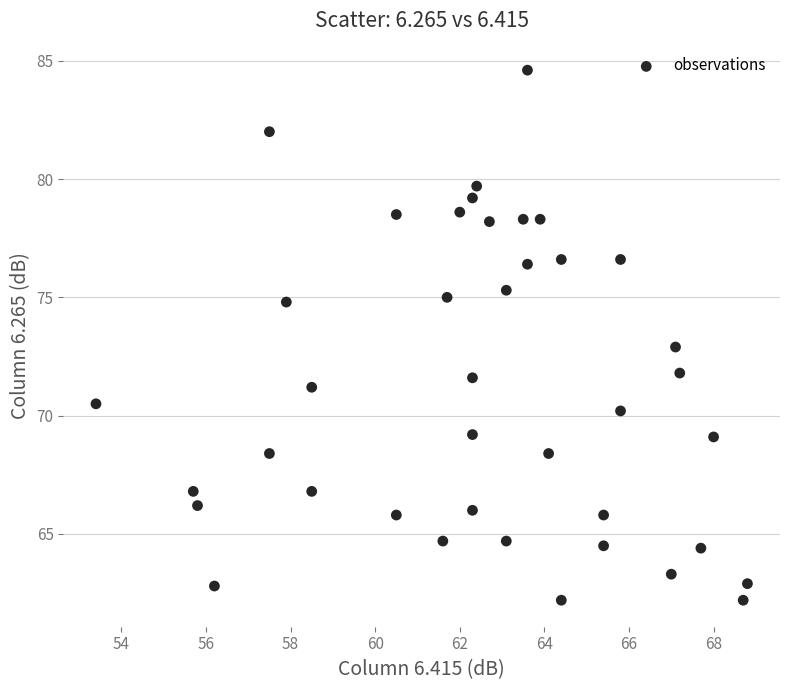

What is the range of X values (max minus min)?

15.4